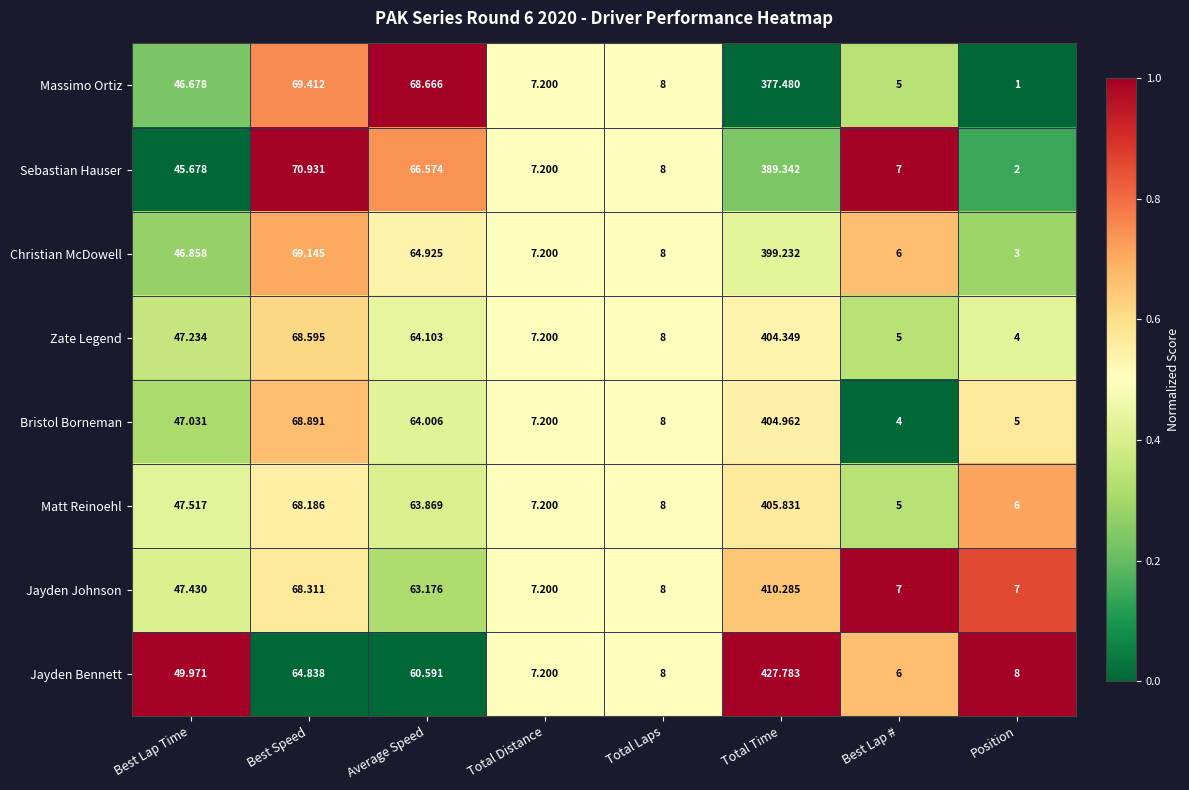

Which series has the largest range (max minus min)?

Jayden Bennett